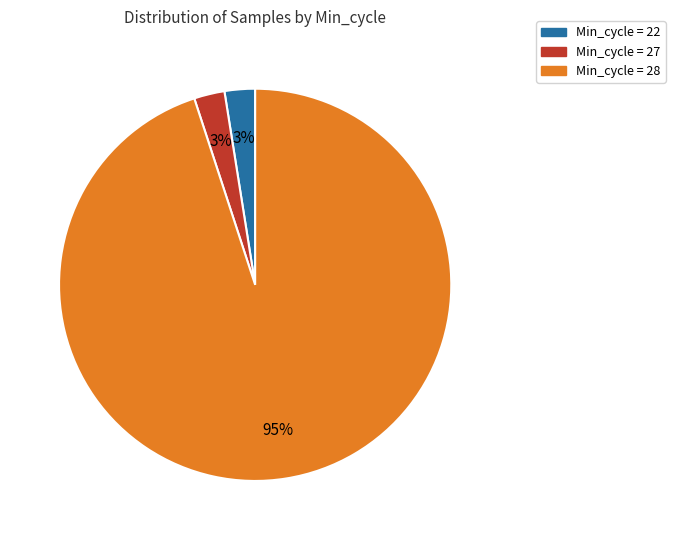

To the nearest percent, what is the average slice percentage?

33%